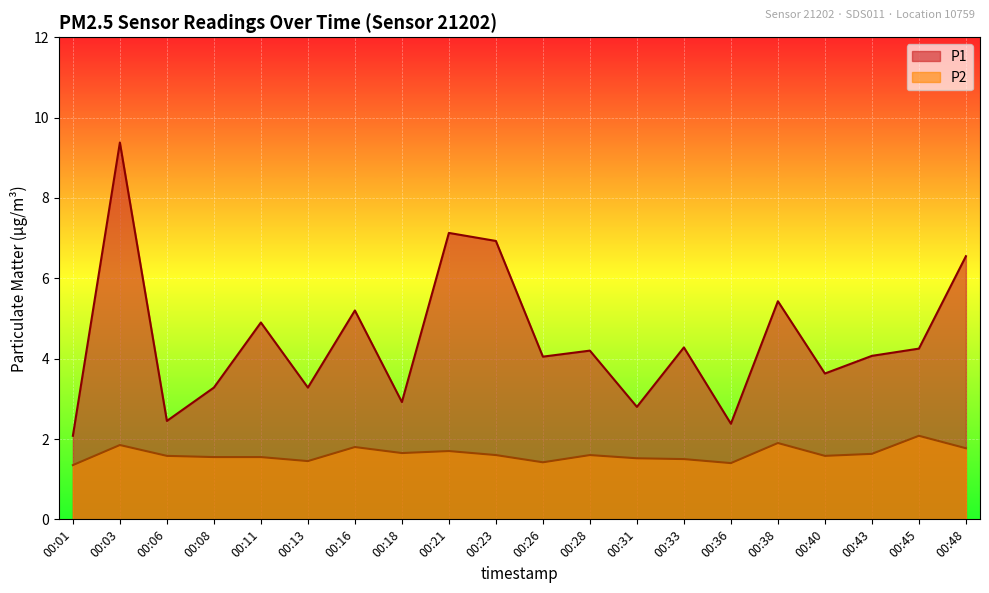

True or false: P2 and P1 intersect in this chart.

False